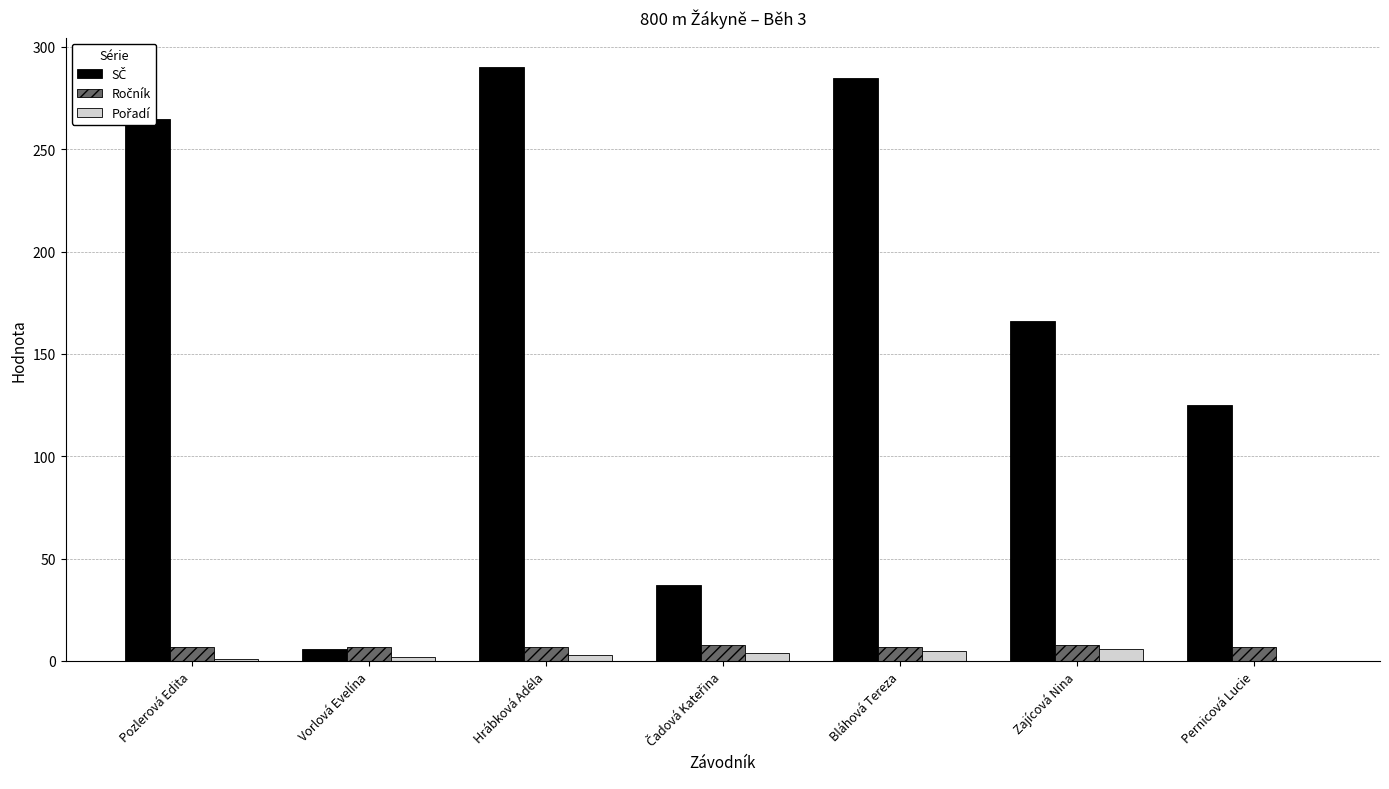

What is the maximum value shown in the chart?

290